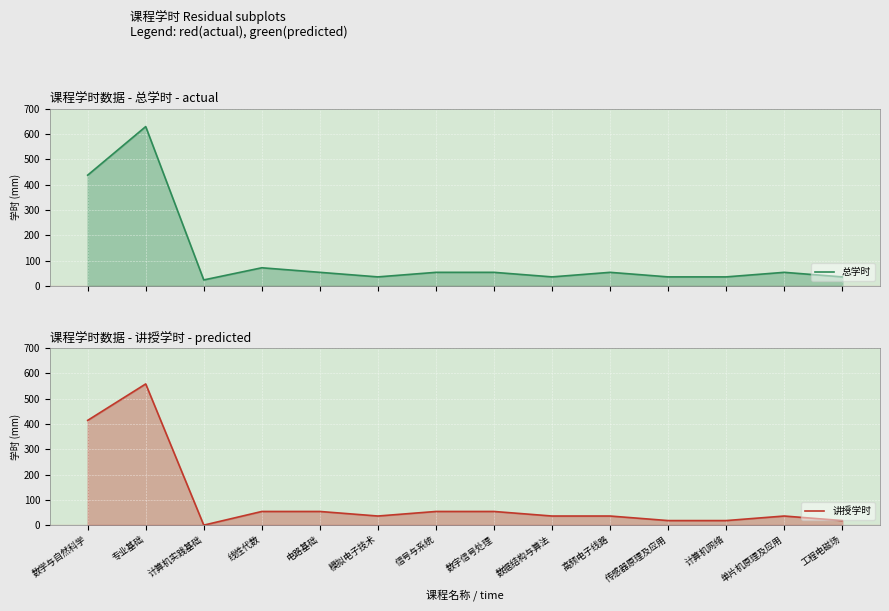

Reading left to right, extract all data points from this chart.

总学时: 438	630	24	72	54	36	54	54	36	54	36	36	54	36
讲授学时: 414	558	0	54	54	36	54	54	36	36	18	18	36	18